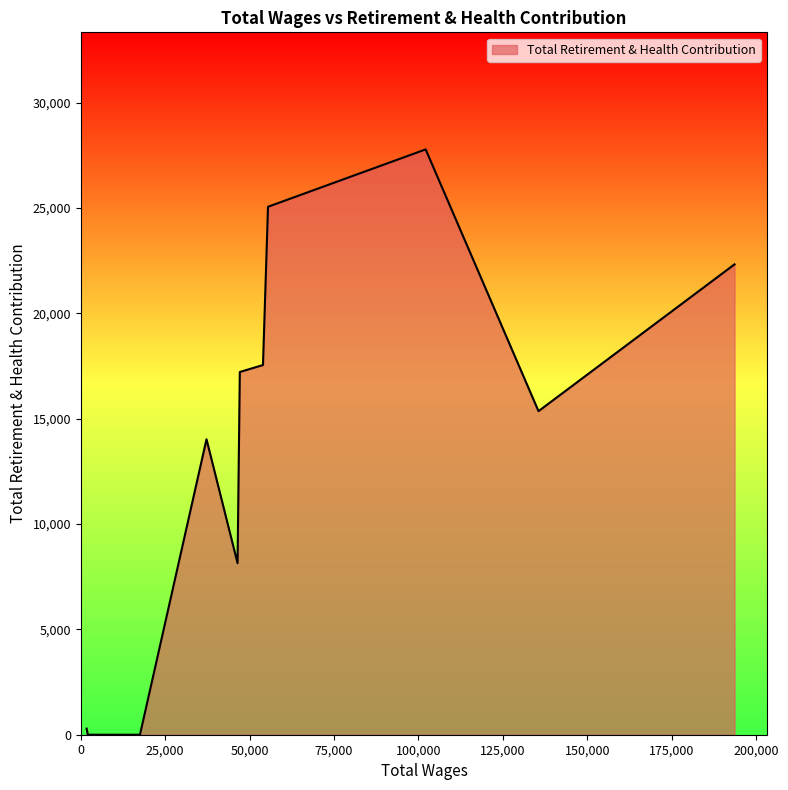

What is the difference between the maximum and minimum values?

27784